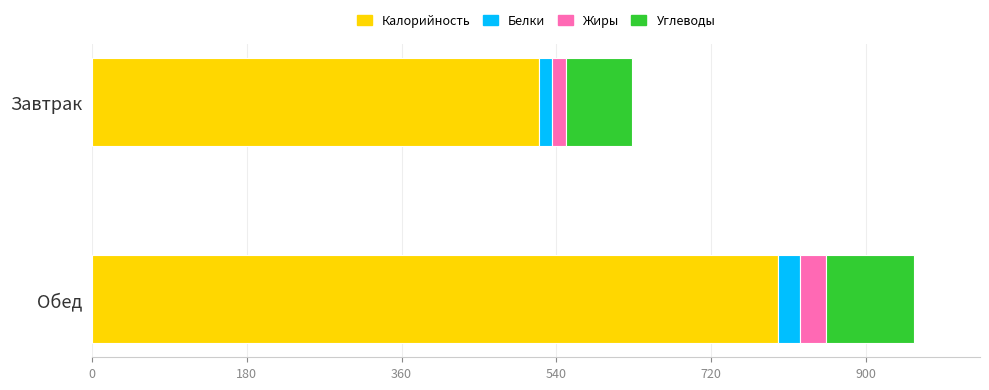

What is the difference between the maximum and minimum values in the Калорийность series?

278.0